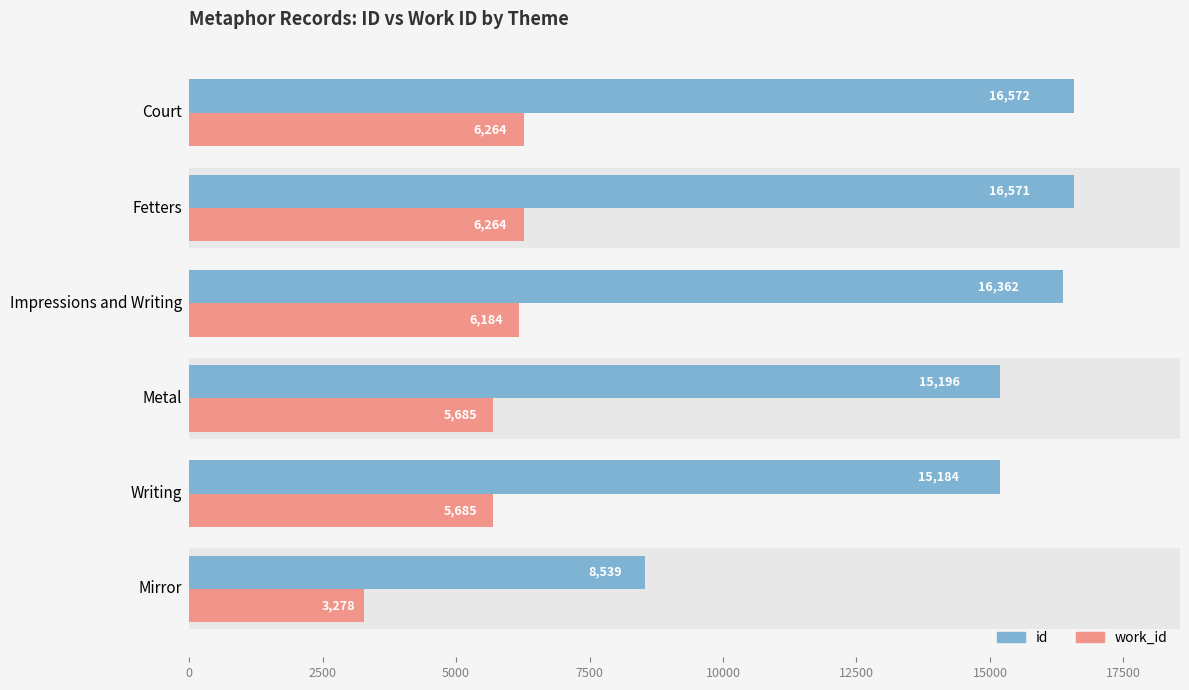

What is the lowest value of the work_id series?

3278